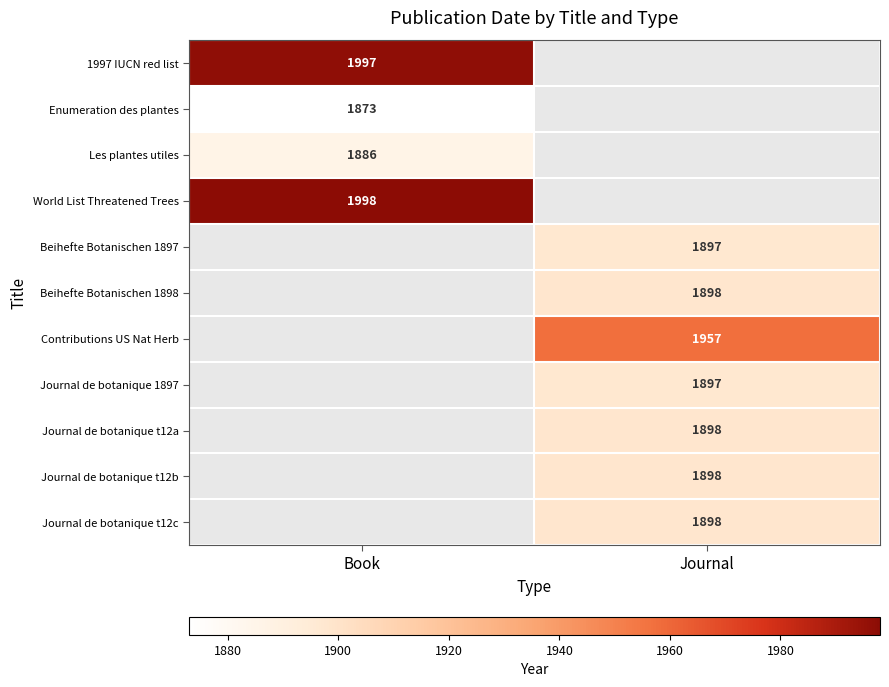

Is it true that Beihefte Botanischen 1897 equals 2766 at Journal?

False